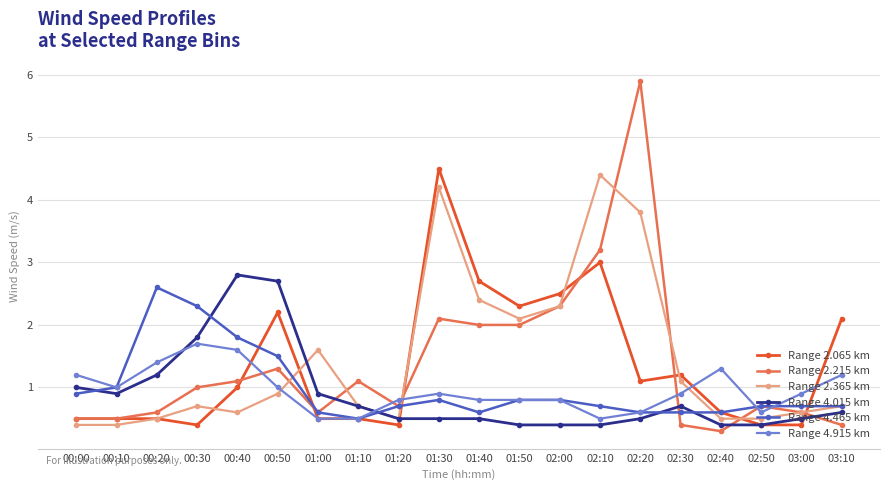

True or false: Range 2.215 km and Range 4.915 km intersect in this chart.

True